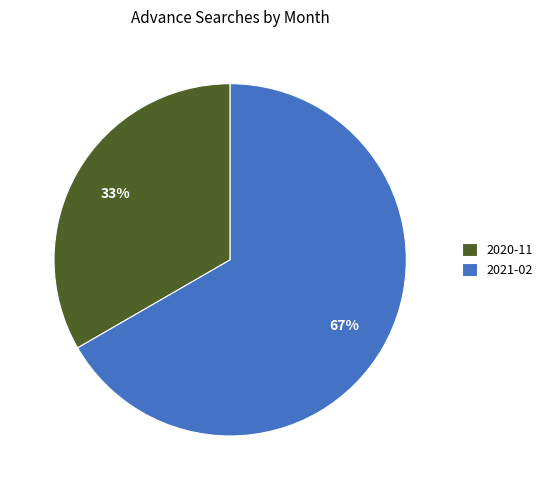

Is it true that 2021-02 is 75% of the pie?

False